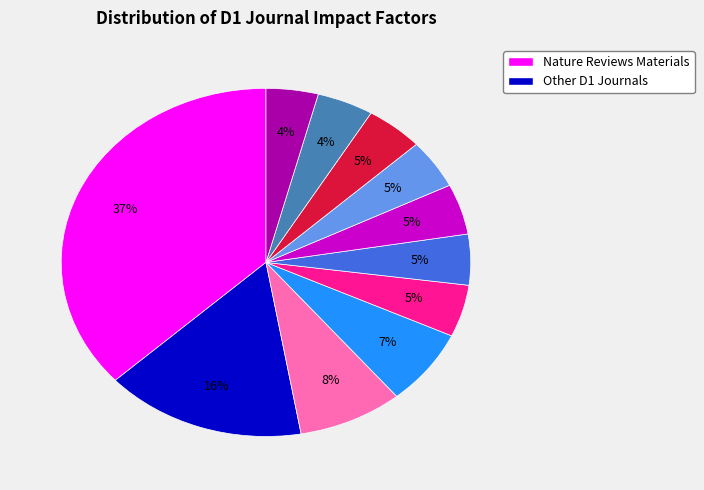

Does any single category account for the majority?

No